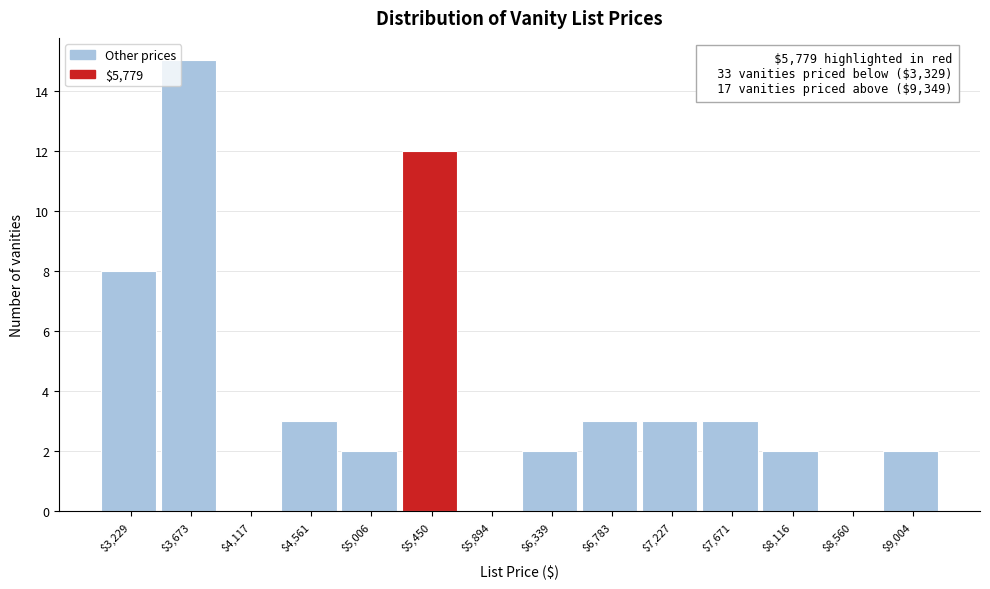

At which label is the value closest to 7?

$3,229